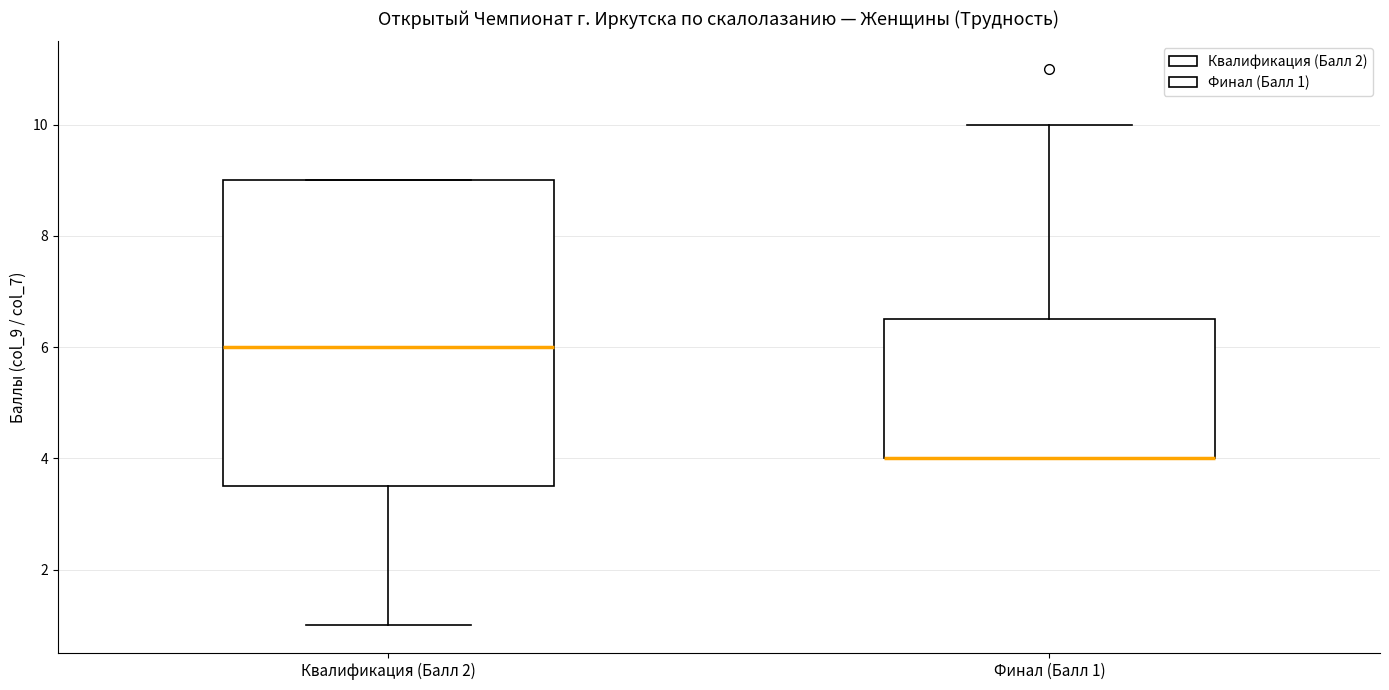

Reading left to right, read every box against the y-axis: the position of its median line, the range the box covers, and the ends of its whiskers. The values are not printed on the chart, so give them approximately, as read against the axis.

Квалификация (Балл 2): median 6.0, box 3.6 to 9.0, whiskers 1.0 to 9.0
Финал (Балл 1): median 4.0 (drawn on the box's lower edge), box 4.0 to 6.6, whiskers 4.0 to 10.0